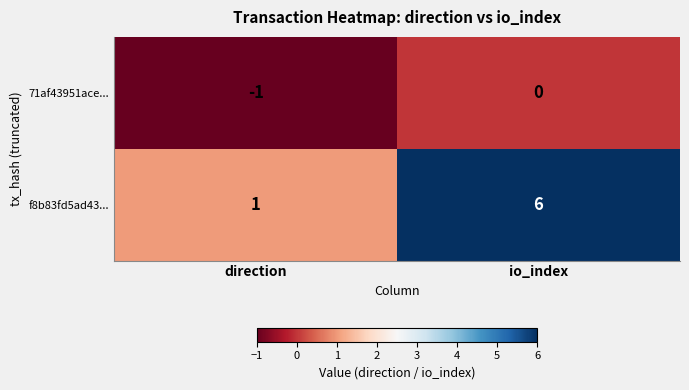

Reading right to left, transcribe all the data shown in this chart.

71af43951ace...: io_index=0	direction=-1
f8b83fd5ad43...: io_index=6	direction=1